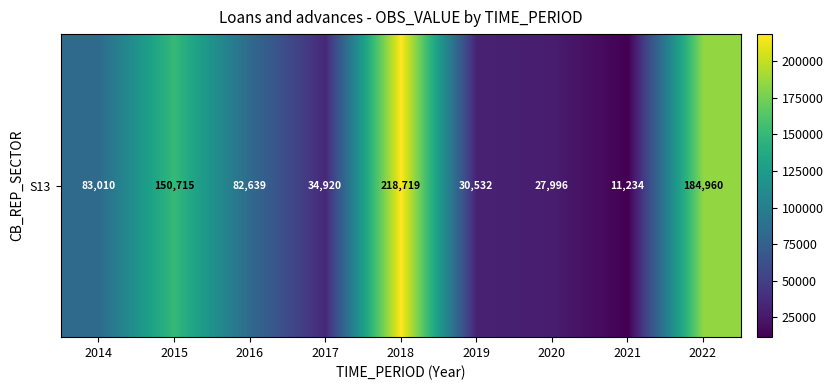

Reading left to right, transcribe all the data shown in this chart.

2014=83010	2015=150715	2016=82639	2017=34920	2018=218719	2019=30532	2020=27996	2021=11234	2022=184960